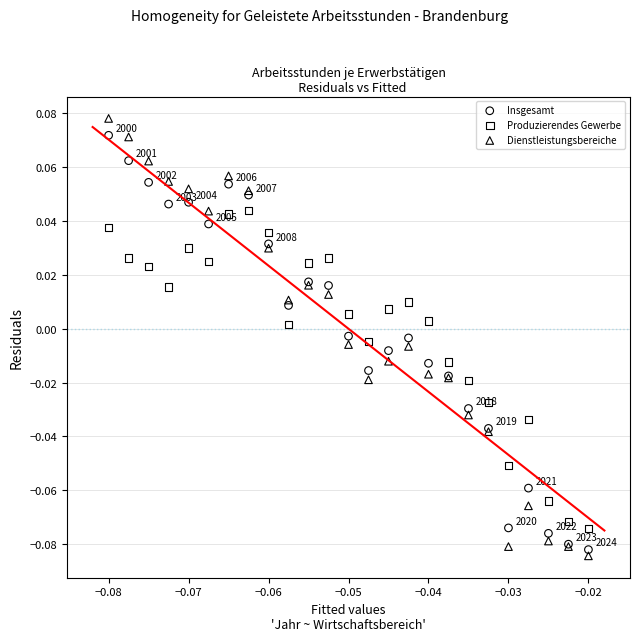

Which series has the largest Y range (max minus min)?

Dienstleistungsbereiche